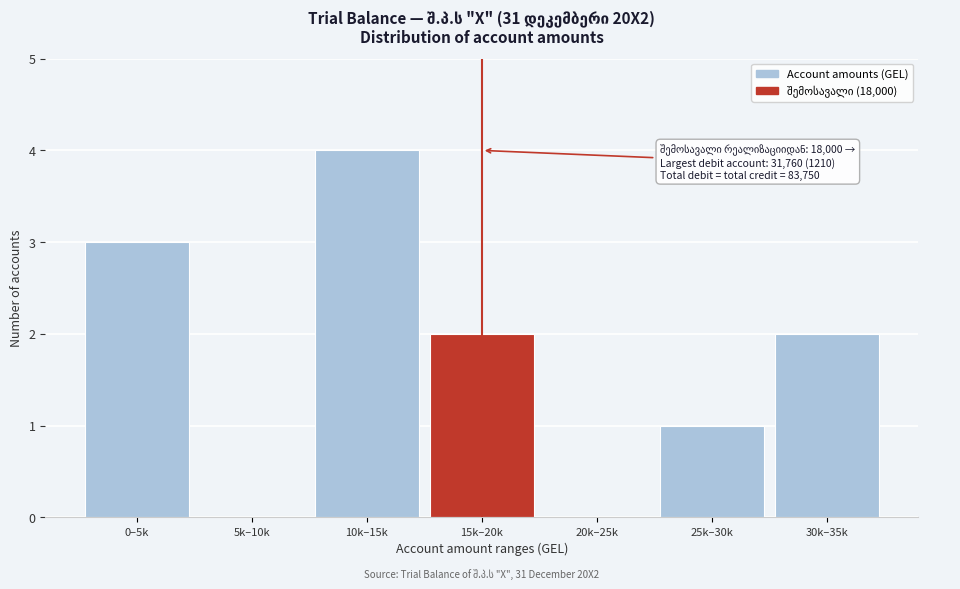

Which has a higher value, 10k–15k or 15k–20k?

10k–15k